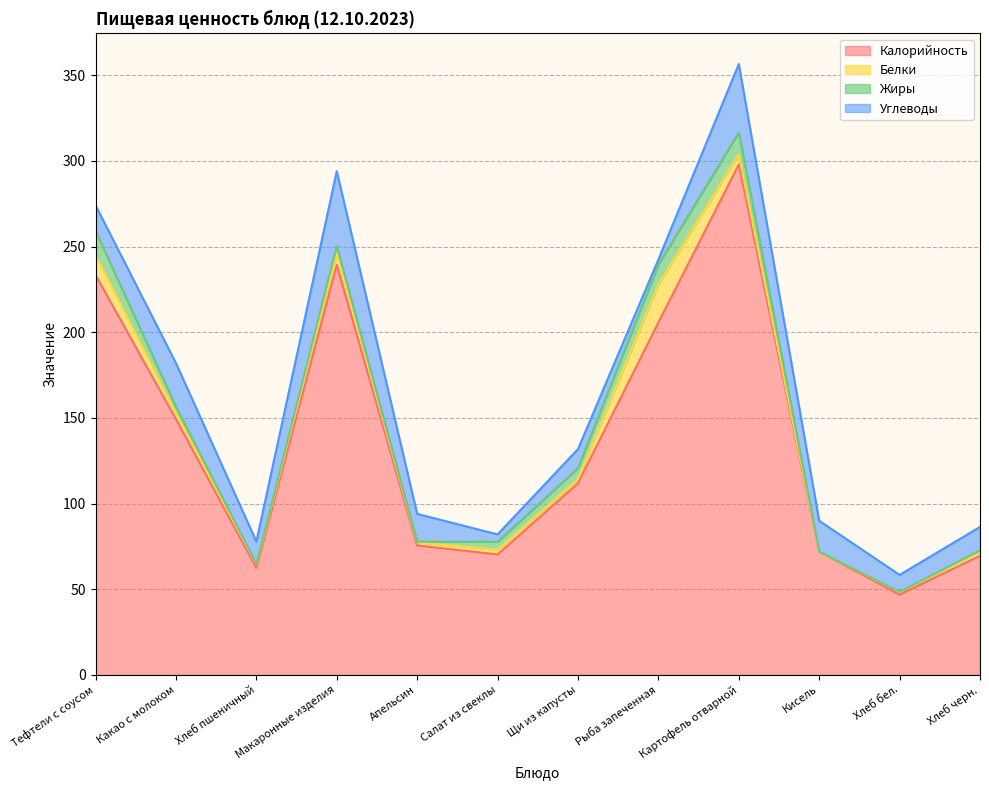

What is the average value of the Жиры series?

4.9